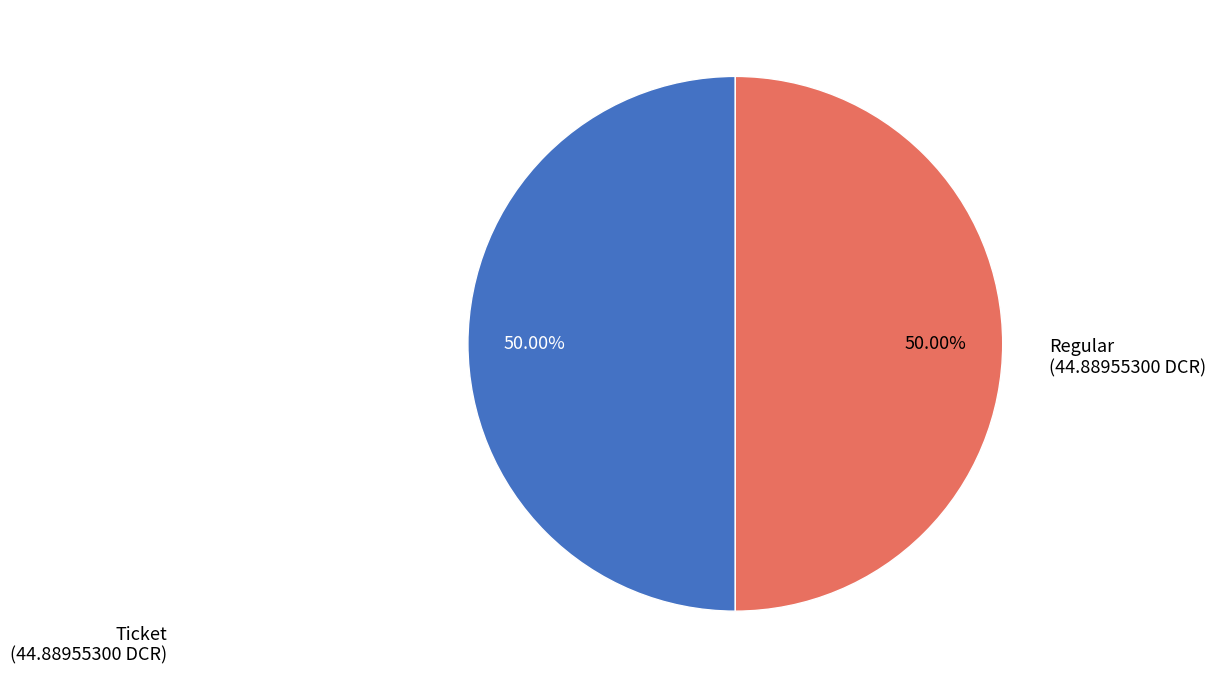

Approximately how many times larger is the value at Regular compared to Ticket?

1.0